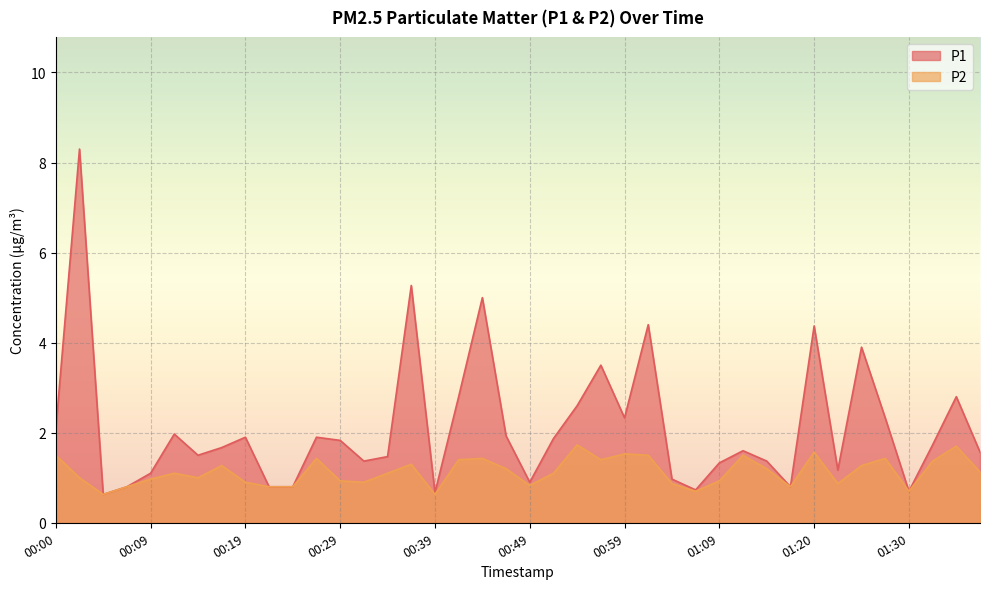

At which category does P1 reach its first local peak?

00:02